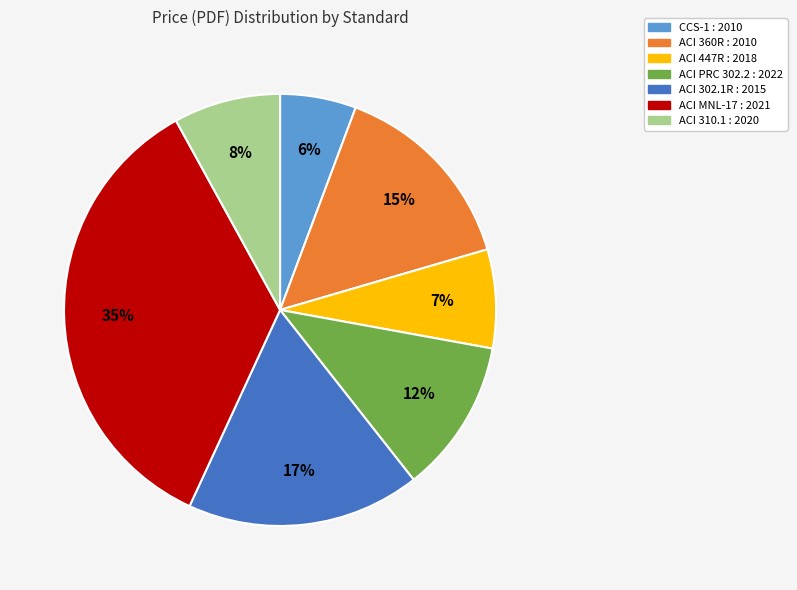

What is the smallest slice in the pie chart?

CCS-1 : 2010